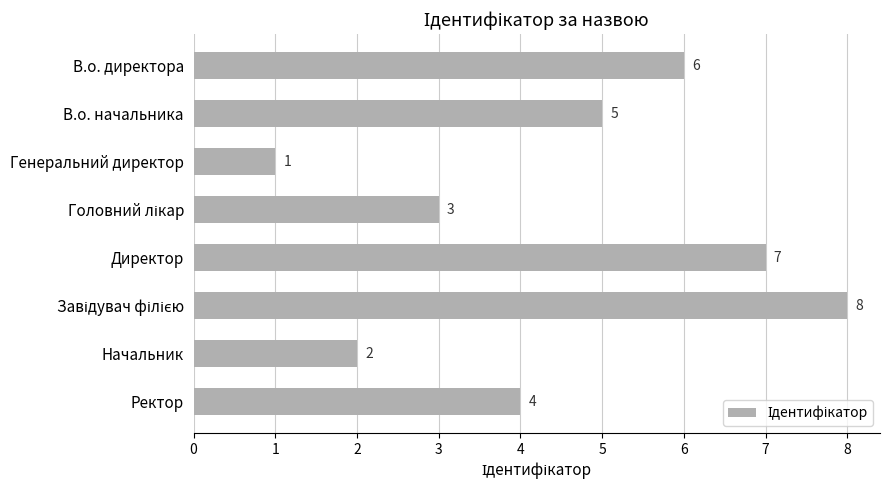

Is it true that the value at Начальник is 1?

False